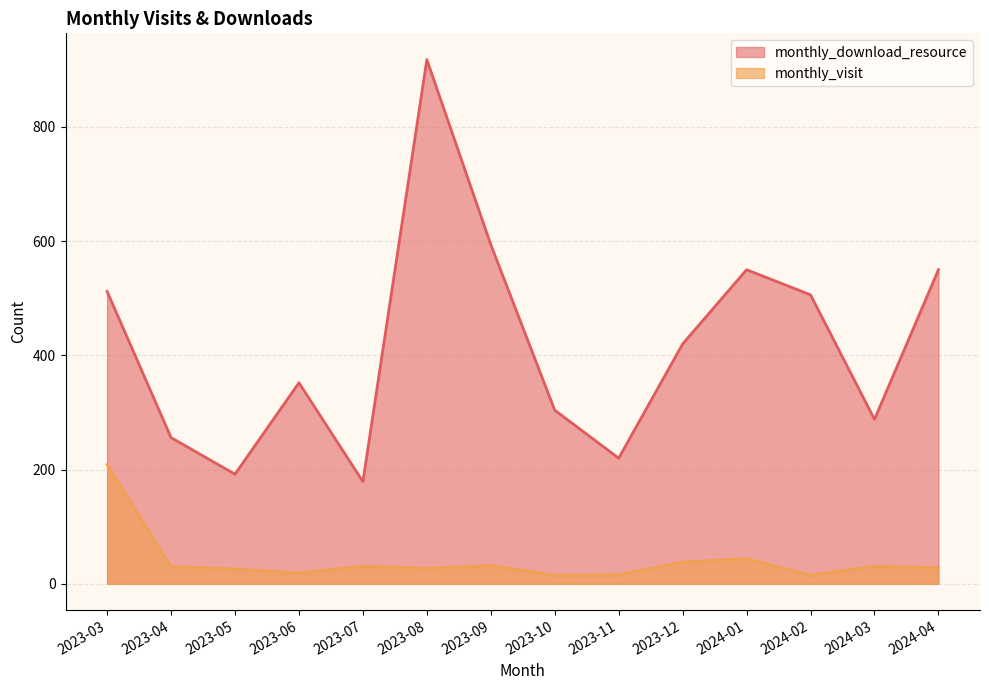

Which series has the largest range (max minus min)?

monthly_download_resource